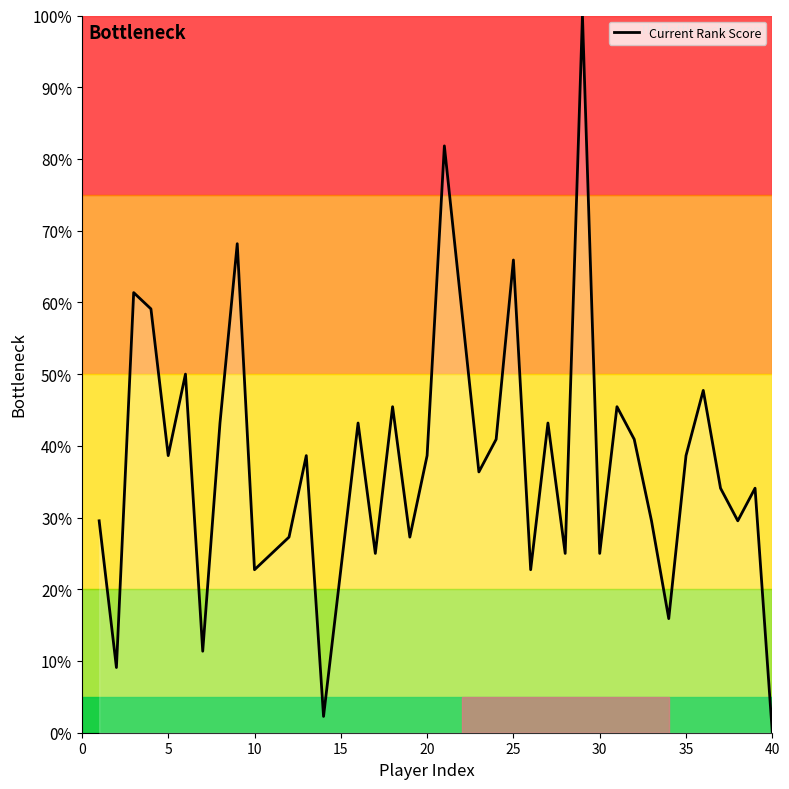

What is the difference between the maximum and minimum values?

100.0